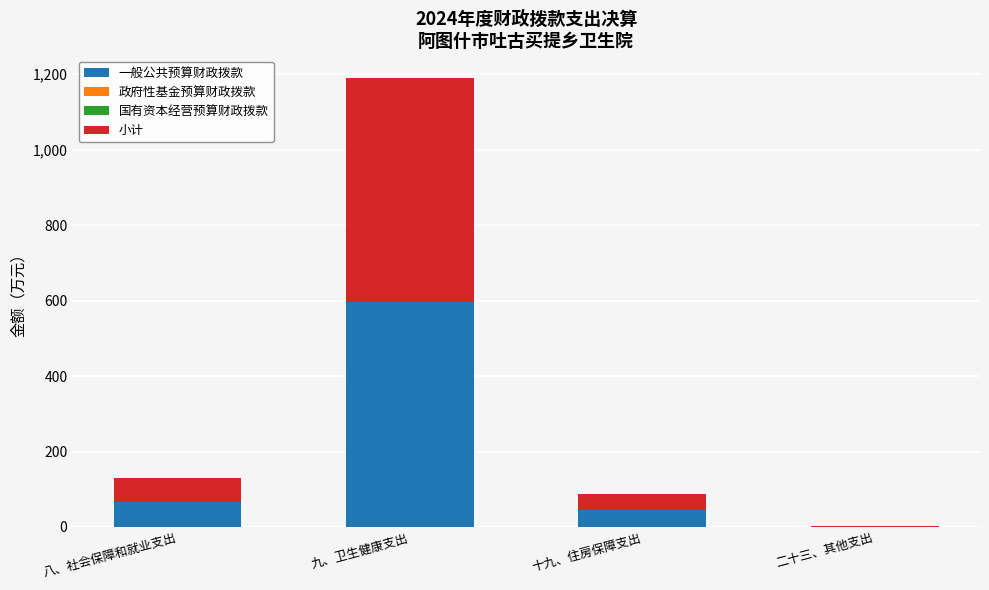

At which category is the sum across all series the highest?

九、卫生健康支出